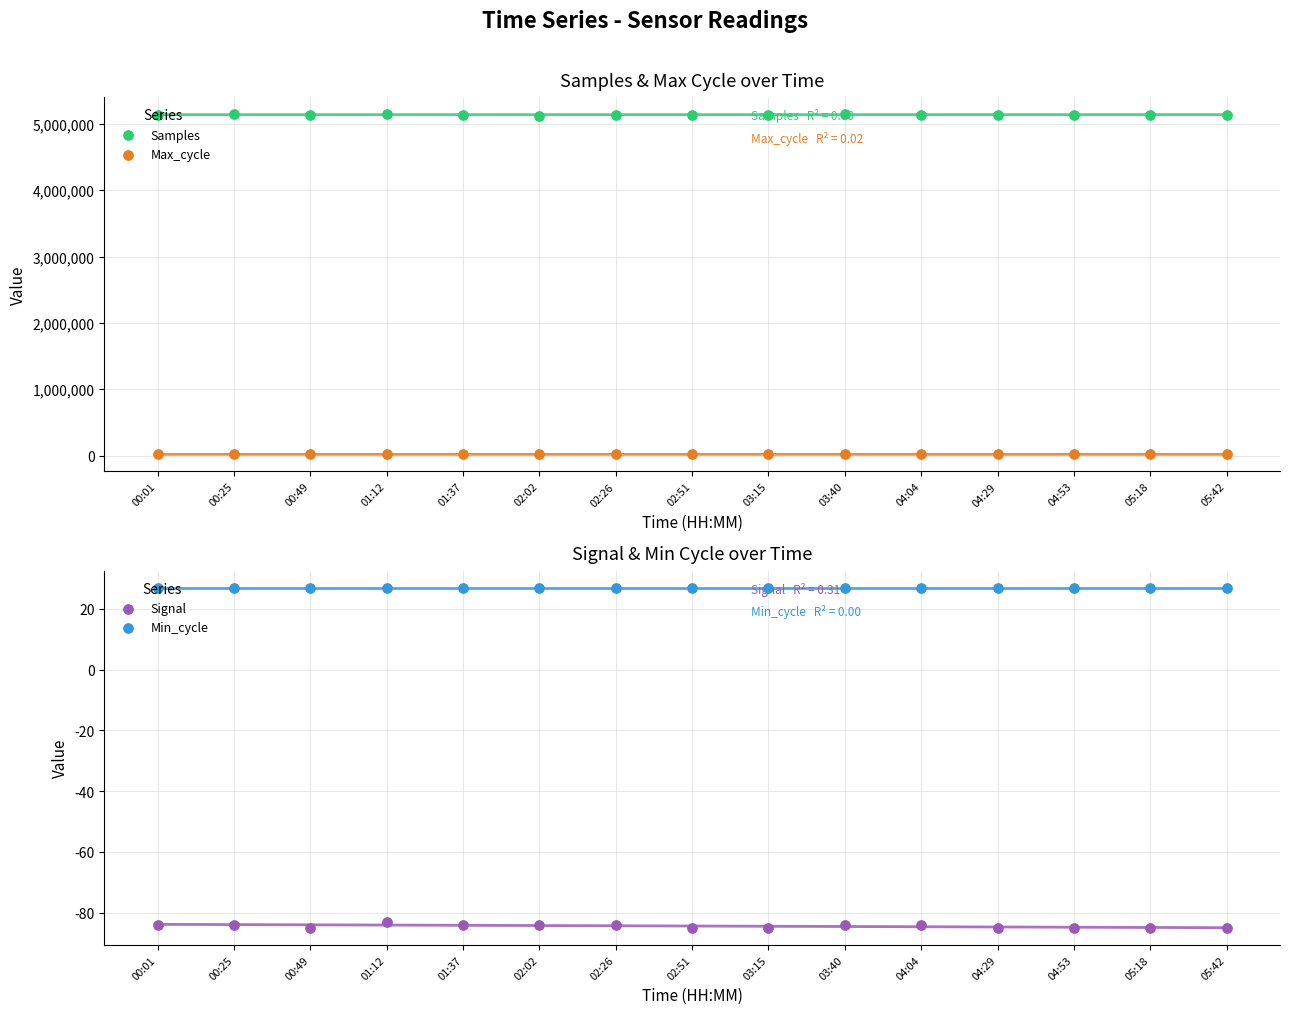

Which series has the widest spread of Y values?

Samples